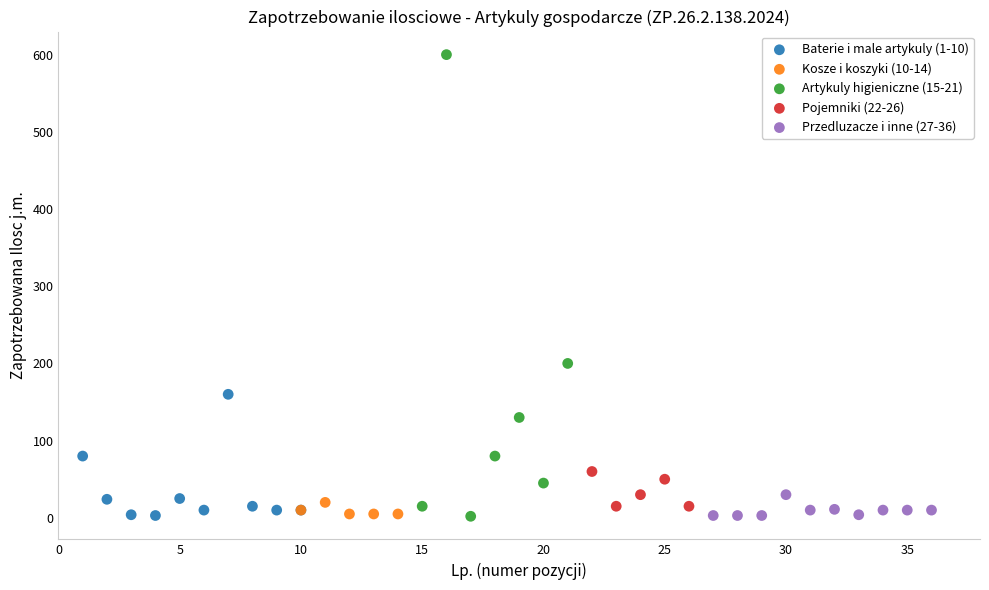

Which series reaches the maximum Y coordinate?

Artykuly higieniczne (15-21)